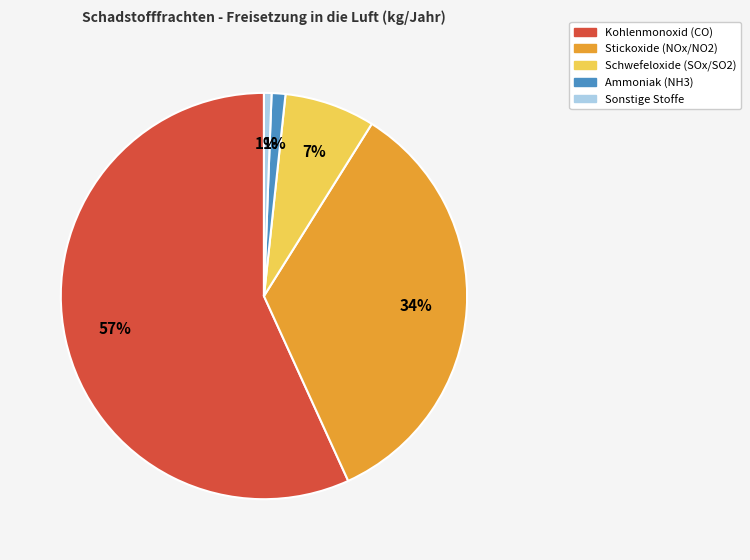

What is the majority slice?

Kohlenmonoxid (CO)